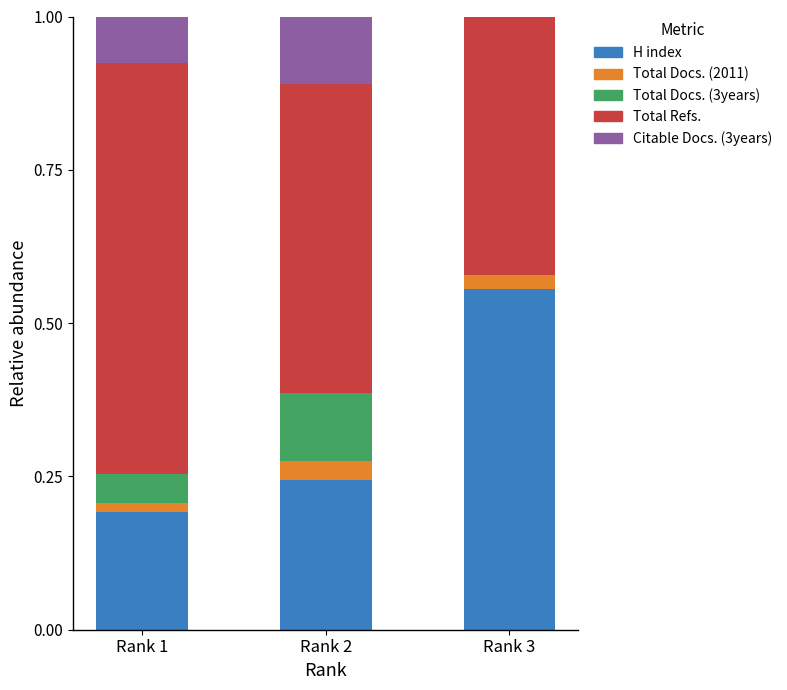

What is the total value across all series at Rank 3?

1.0